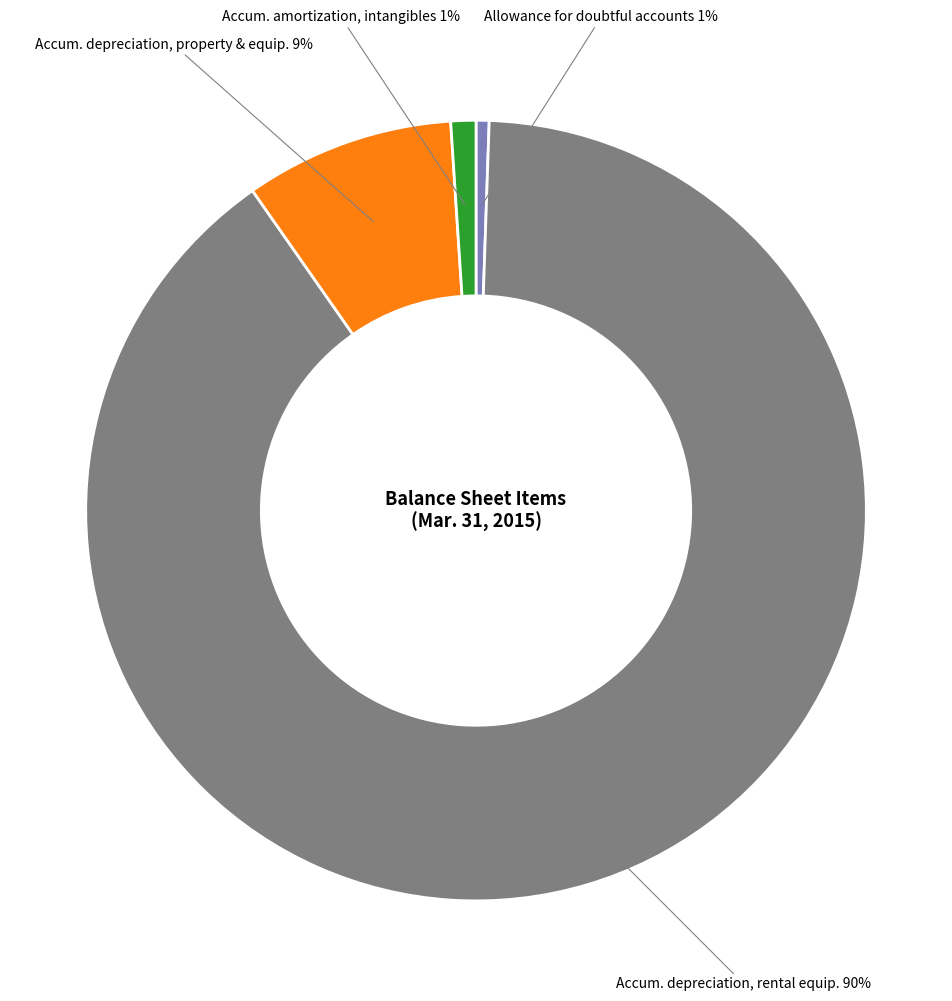

How many segments does this pie chart have?

4